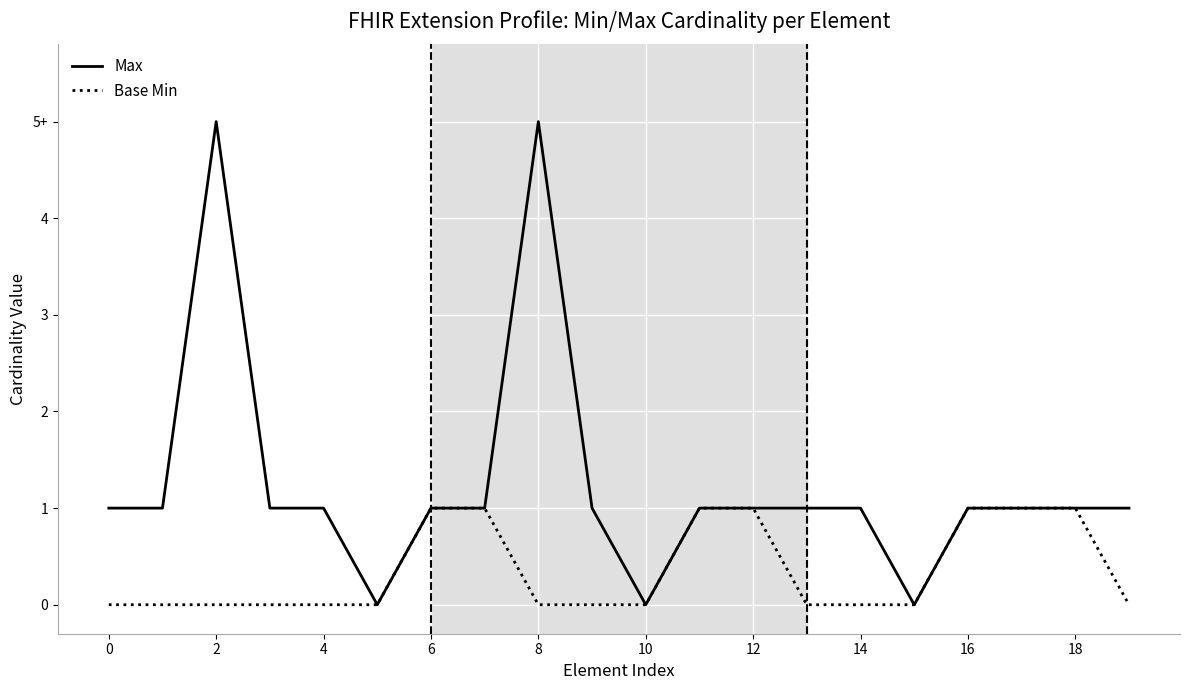

Which series has the largest total across all categories?

Max